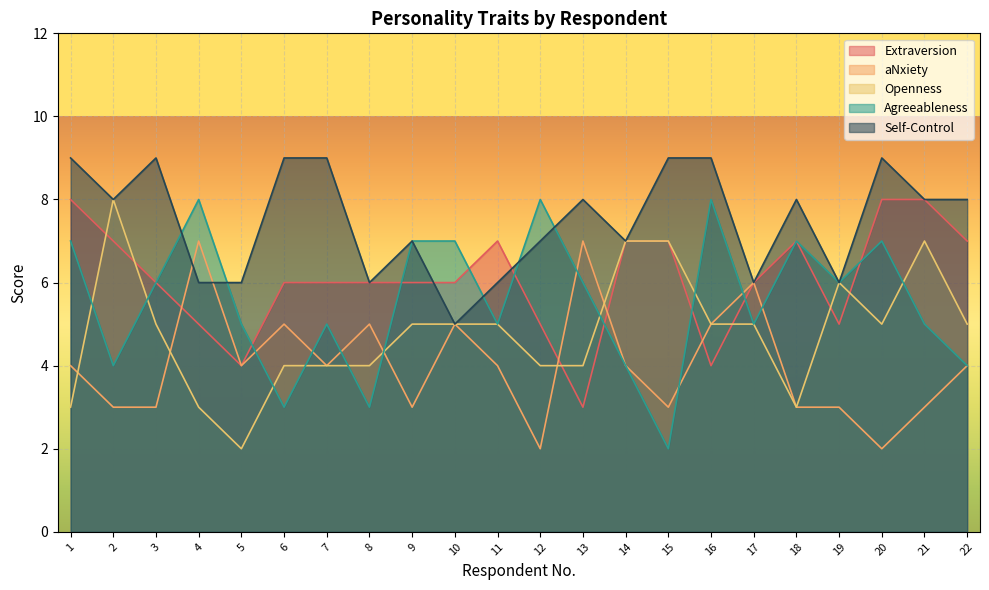

True or false: Self-Control has more than 0 interior local peaks.

True